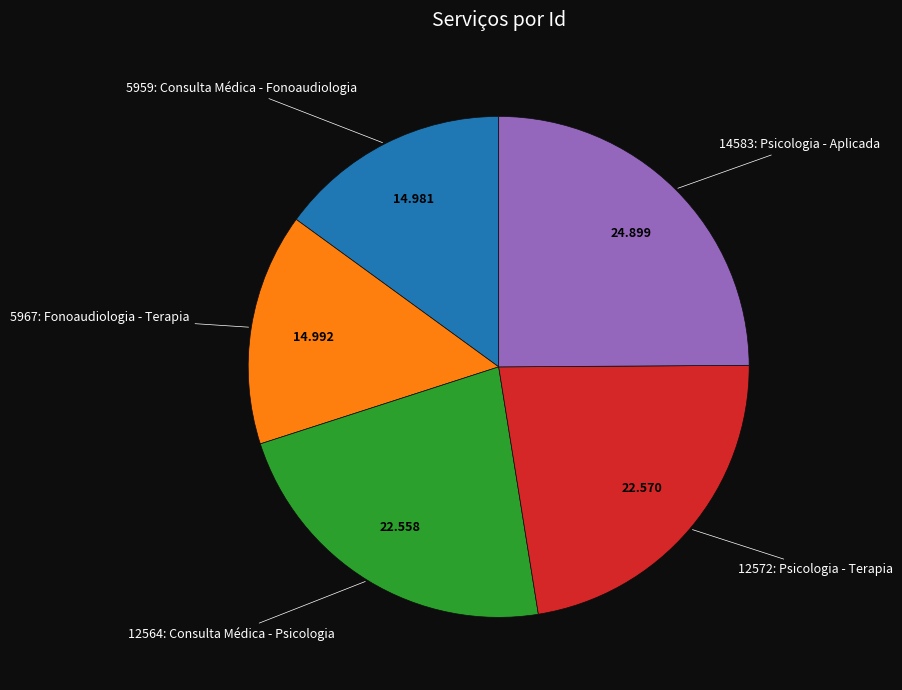

Is there any slice that represents more than half of the pie?

No